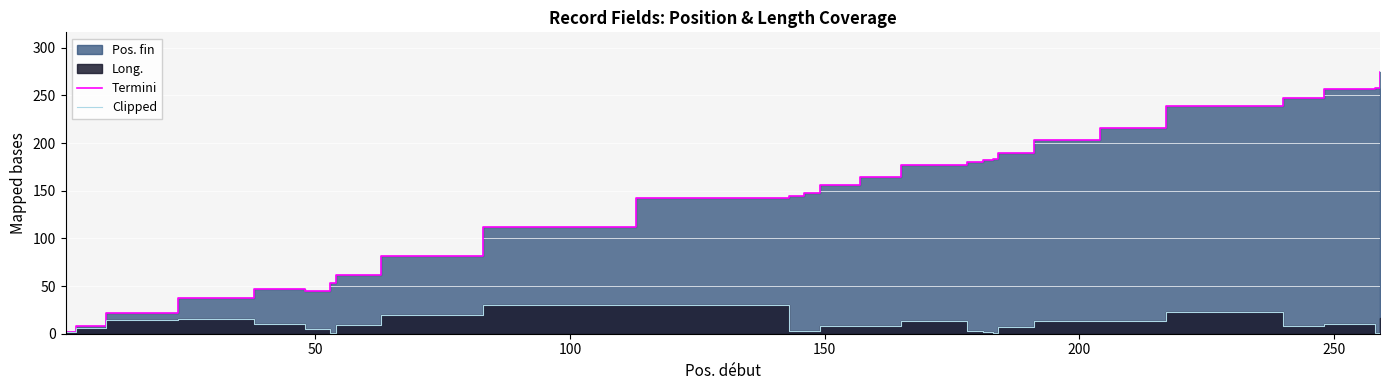

True or false: Termini and Clipped intersect in this chart.

False